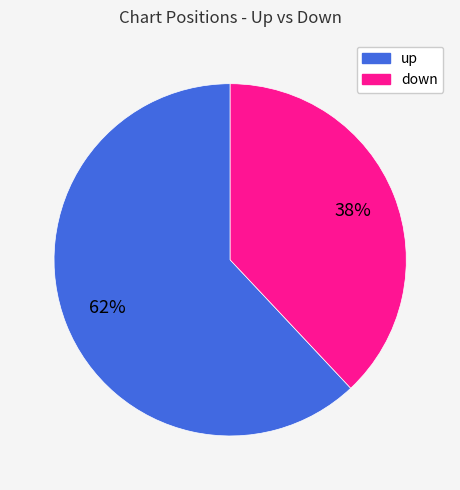

Which category accounts for the majority?

up